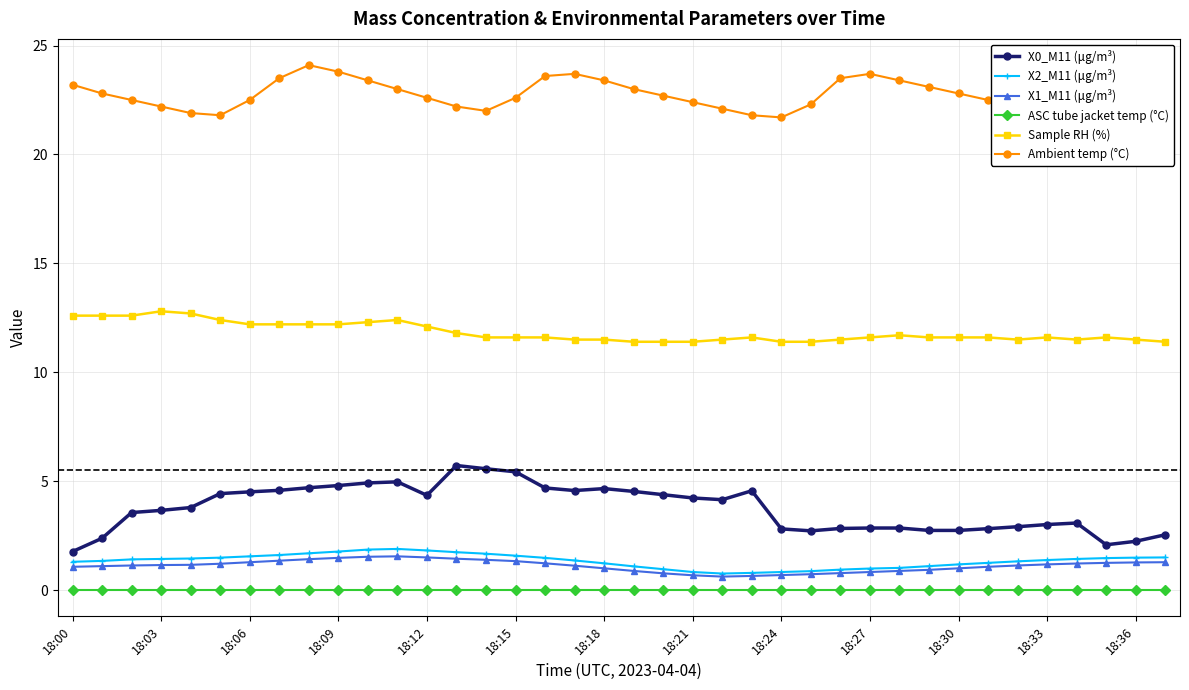

True or false: X0_M11 (μg/m³) has more than 1 points higher than both neighbors.

True